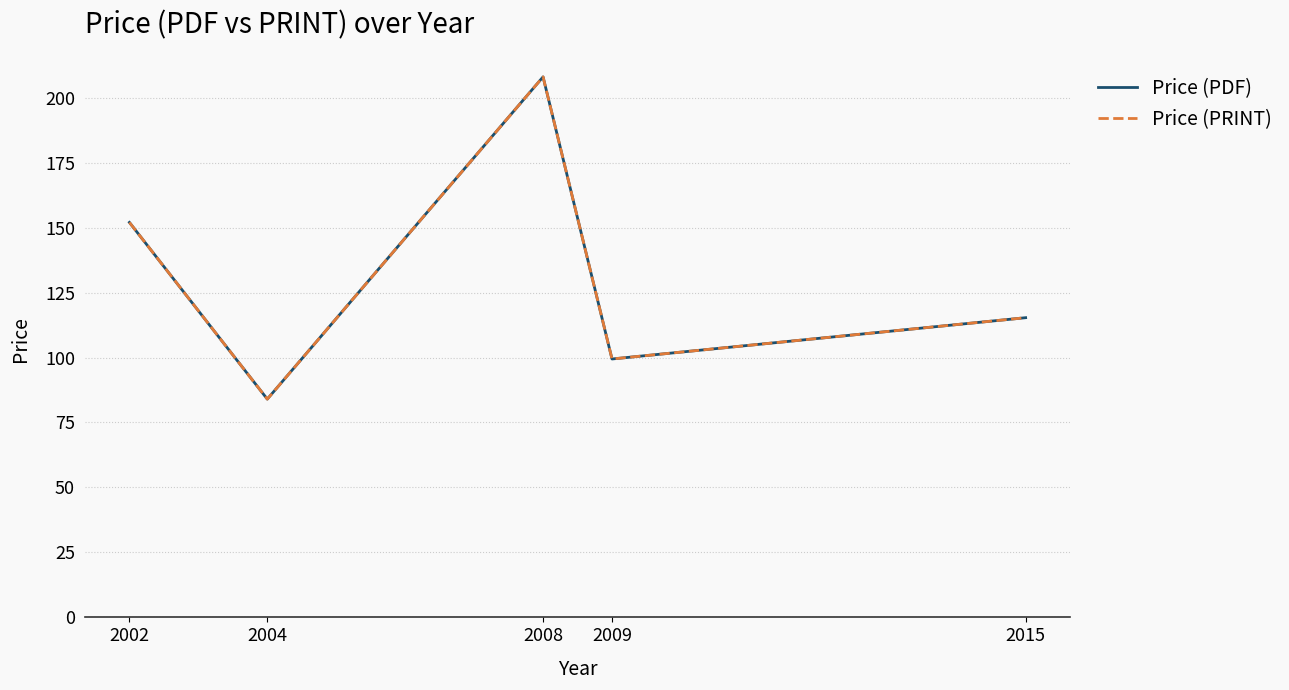

At which label is Price (PRINT) closest to 146?

2002